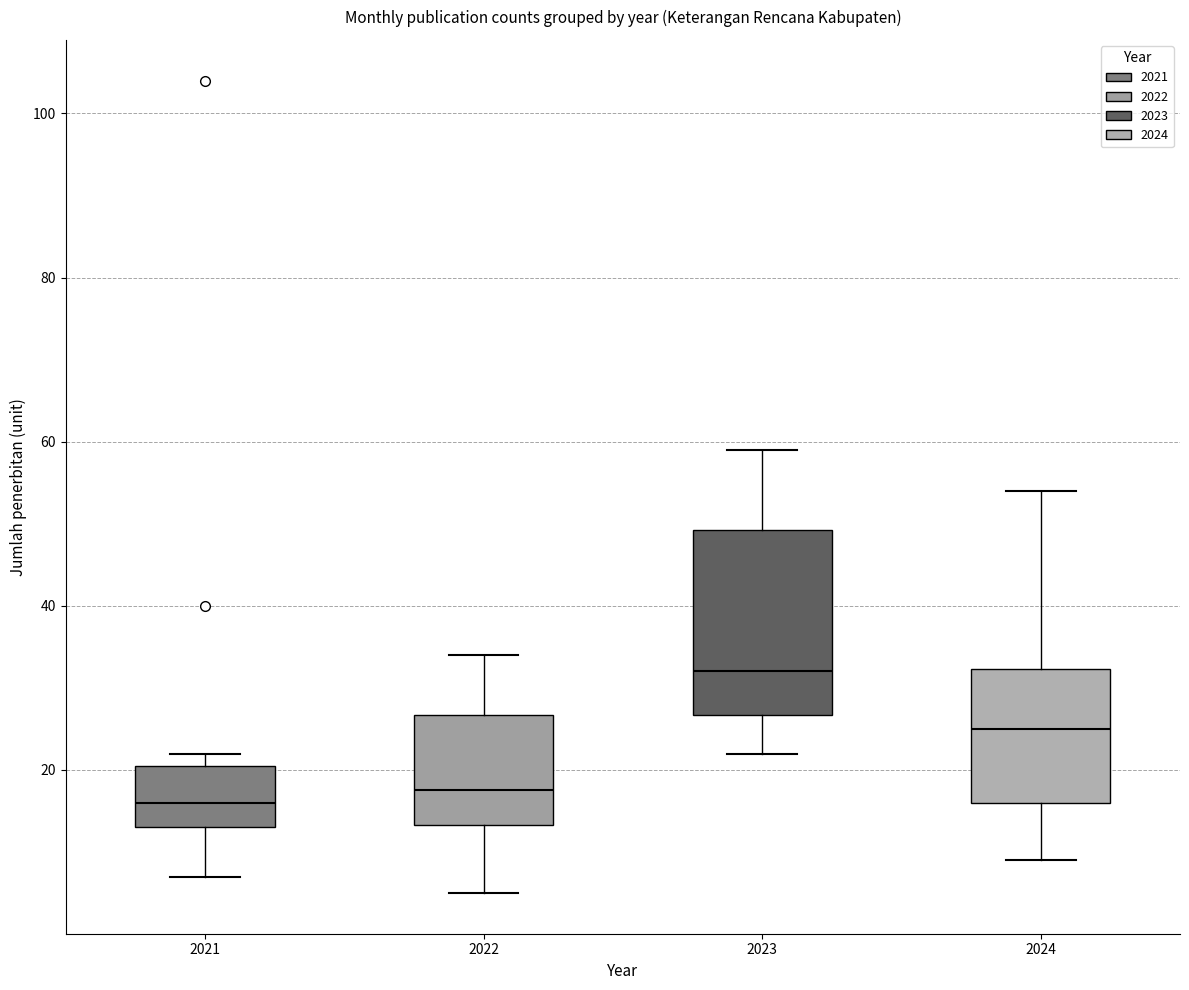

Reading left to right, read every box against the y-axis: the position of its median line, the range the box covers, and the ends of its whiskers. The values are not printed on the chart, so give them approximately, as read against the axis.

2021: median 16, box 14 to 20, whiskers 8 to 22
2022: median 18, box 14 to 26, whiskers 6 to 34
2023: median 32, box 26 to 50, whiskers 22 to 60
2024: median 26, box 16 to 32, whiskers 10 to 54